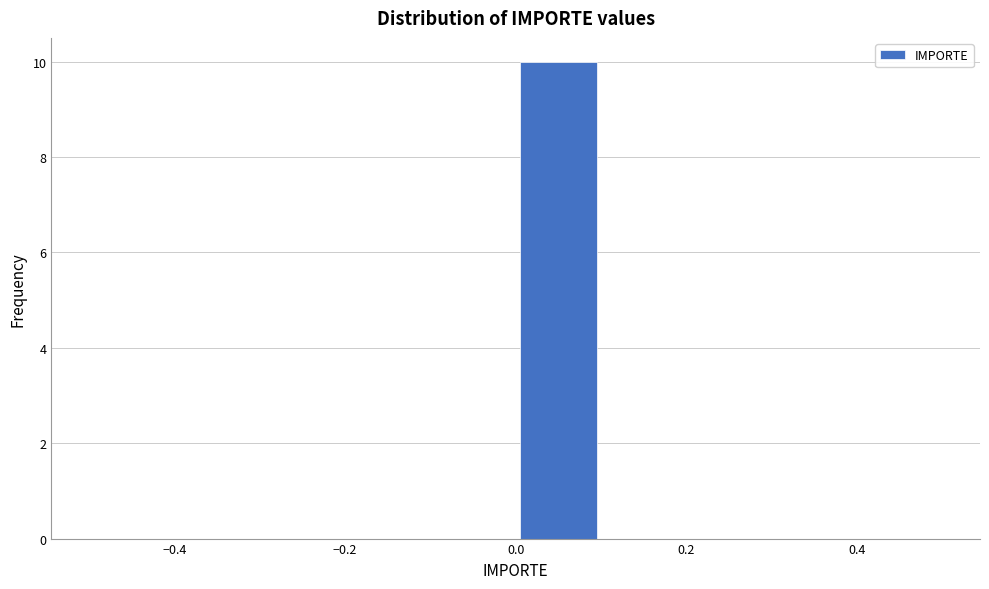

Which range on the x-axis has the tallest bar?

0.0 to 0.1